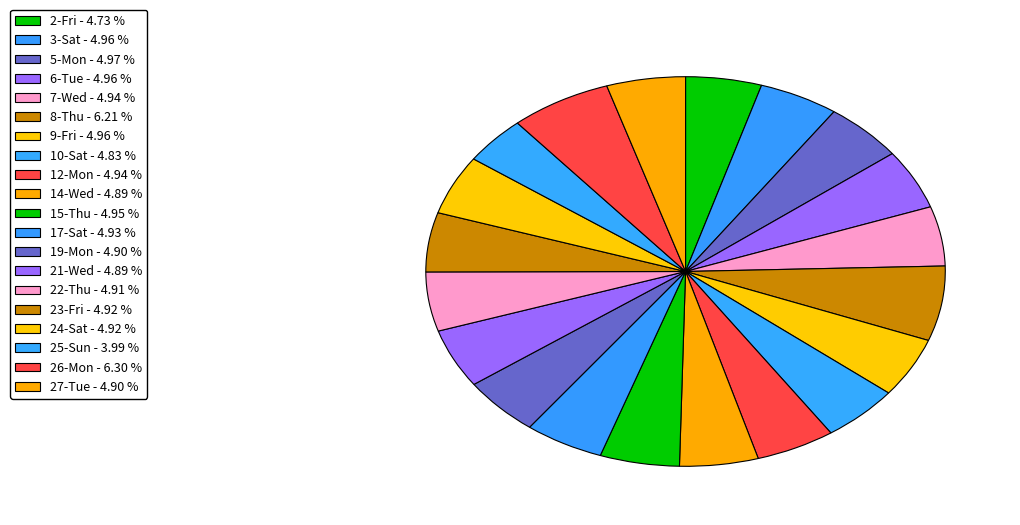

Does 25-Sun account for over 50% of the chart?

No